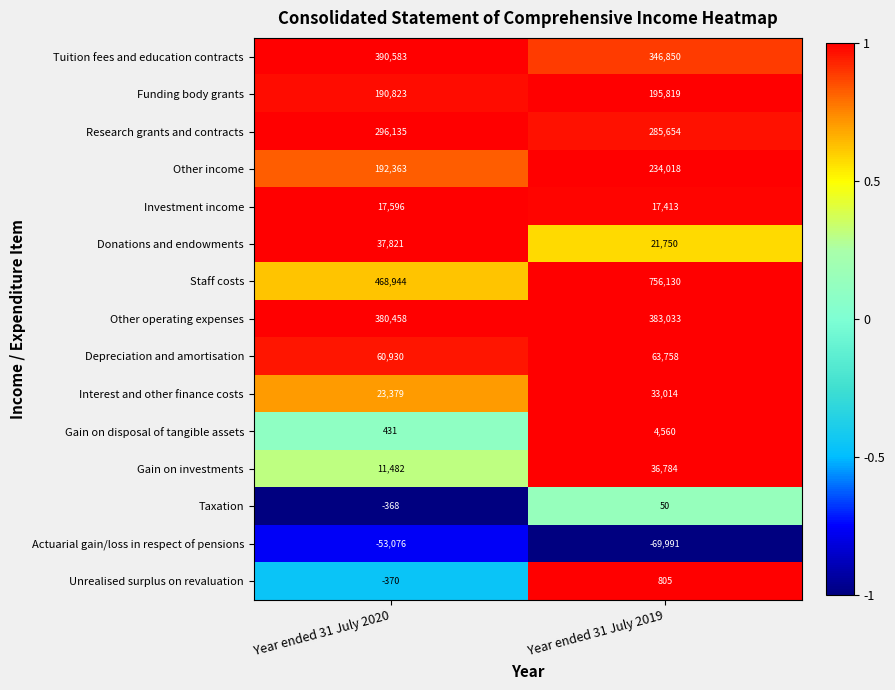

At Year ended 31 July 2019, list the series in order from largest to smallest.

Staff costs, Other operating expenses, Tuition fees and education contracts, Research grants and contracts, Other income, Funding body grants, Depreciation and amortisation, Gain on investments, Interest and other finance costs, Donations and endowments, Investment income, Gain on disposal of tangible assets, Unrealised surplus on revaluation, Taxation, Actuarial gain/loss in respect of pensions